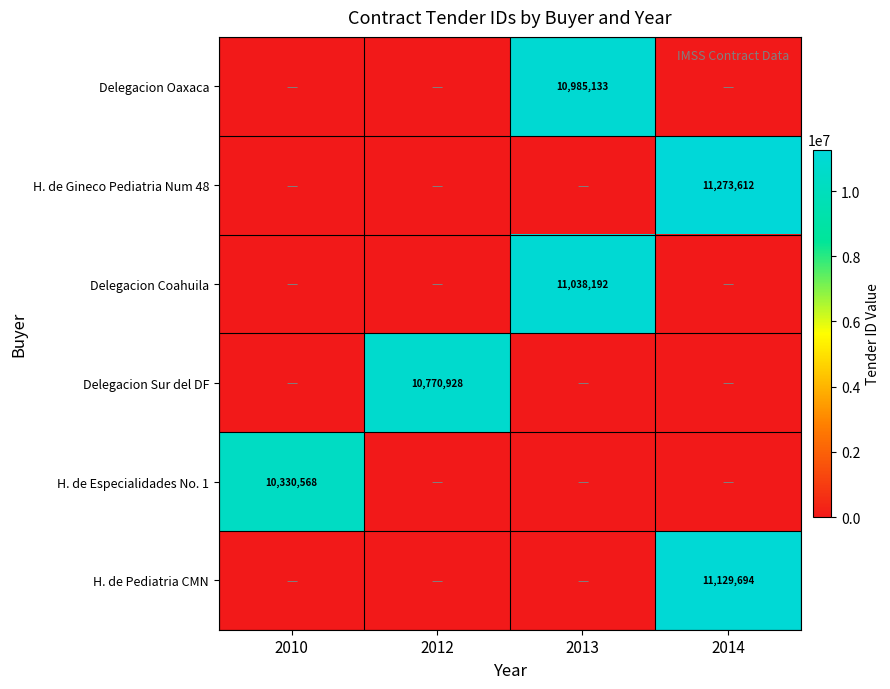

Is the value of Delegacion Sur del DF at 2012 greater than the value of H. de Especialidades No. 1 at 2010?

Yes